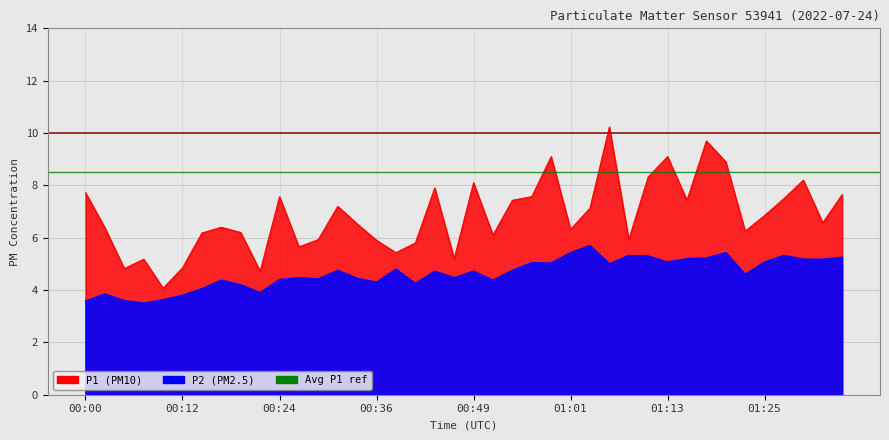

How many lines are shown in the chart?

2